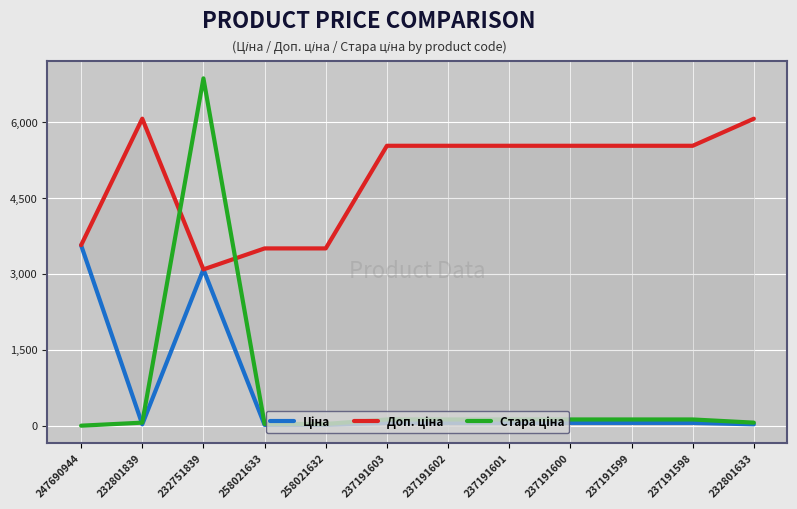

Which series has the largest total across all categories?

Доп. ціна